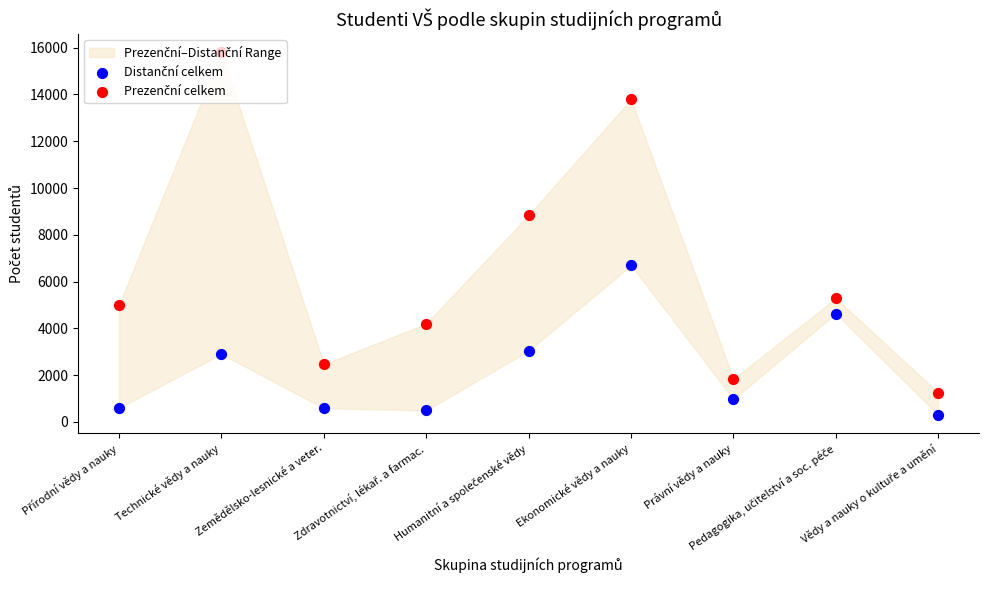

Which series has the widest spread of Y values?

Prezenční celkem